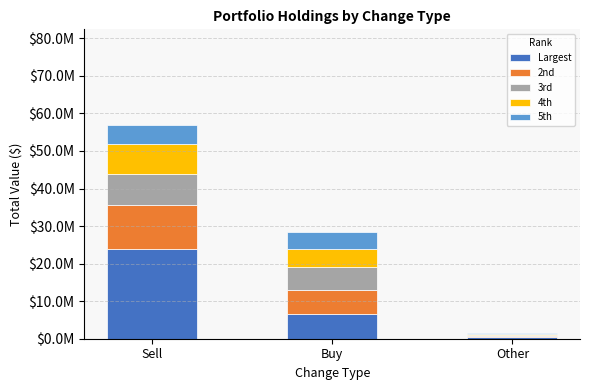

What position from the right is Other?

1